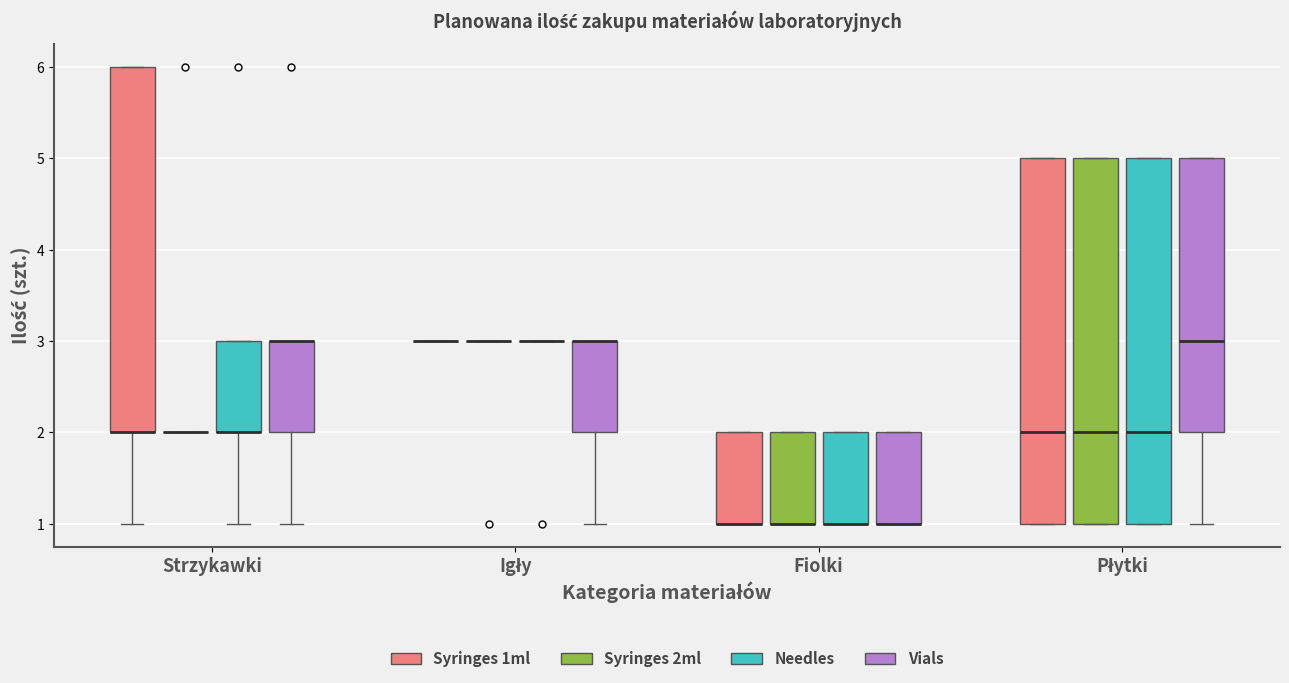

Reading left to right, read every box against the y-axis: the position of its median line, the range the box covers, and the ends of its whiskers. The values are not printed on the chart, so give them approximately, as read against the axis.

Strzykawki (Syringes 1ml): median 2 (drawn on the box's lower edge), box 2 to 6, whiskers 1 to 6
Strzykawki (Syringes 2ml): box collapsed to a line at 2, whiskers 2 to 2
Strzykawki (Needles): median 2 (drawn on the box's lower edge), box 2 to 3, whiskers 1 to 3
Strzykawki (Vials): median 3 (drawn on the box's upper edge), box 2 to 3, whiskers 1 to 3
Igły (Syringes 1ml): box collapsed to a line at 3, whiskers 3 to 3
Igły (Syringes 2ml): box collapsed to a line at 3, whiskers 3 to 3
Igły (Needles): box collapsed to a line at 3, whiskers 3 to 3
Igły (Vials): median 3 (drawn on the box's upper edge), box 2 to 3, whiskers 1 to 3
Fiolki (Syringes 1ml): median 1 (drawn on the box's lower edge), box 1 to 2, whiskers 1 to 2
Fiolki (Syringes 2ml): median 1 (drawn on the box's lower edge), box 1 to 2, whiskers 1 to 2
Fiolki (Needles): median 1 (drawn on the box's lower edge), box 1 to 2, whiskers 1 to 2
Fiolki (Vials): median 1 (drawn on the box's lower edge), box 1 to 2, whiskers 1 to 2
Płytki (Syringes 1ml): median 2, box 1 to 5, whiskers 1 to 5
Płytki (Syringes 2ml): median 2, box 1 to 5, whiskers 1 to 5
Płytki (Needles): median 2, box 1 to 5, whiskers 1 to 5
Płytki (Vials): median 3, box 2 to 5, whiskers 1 to 5